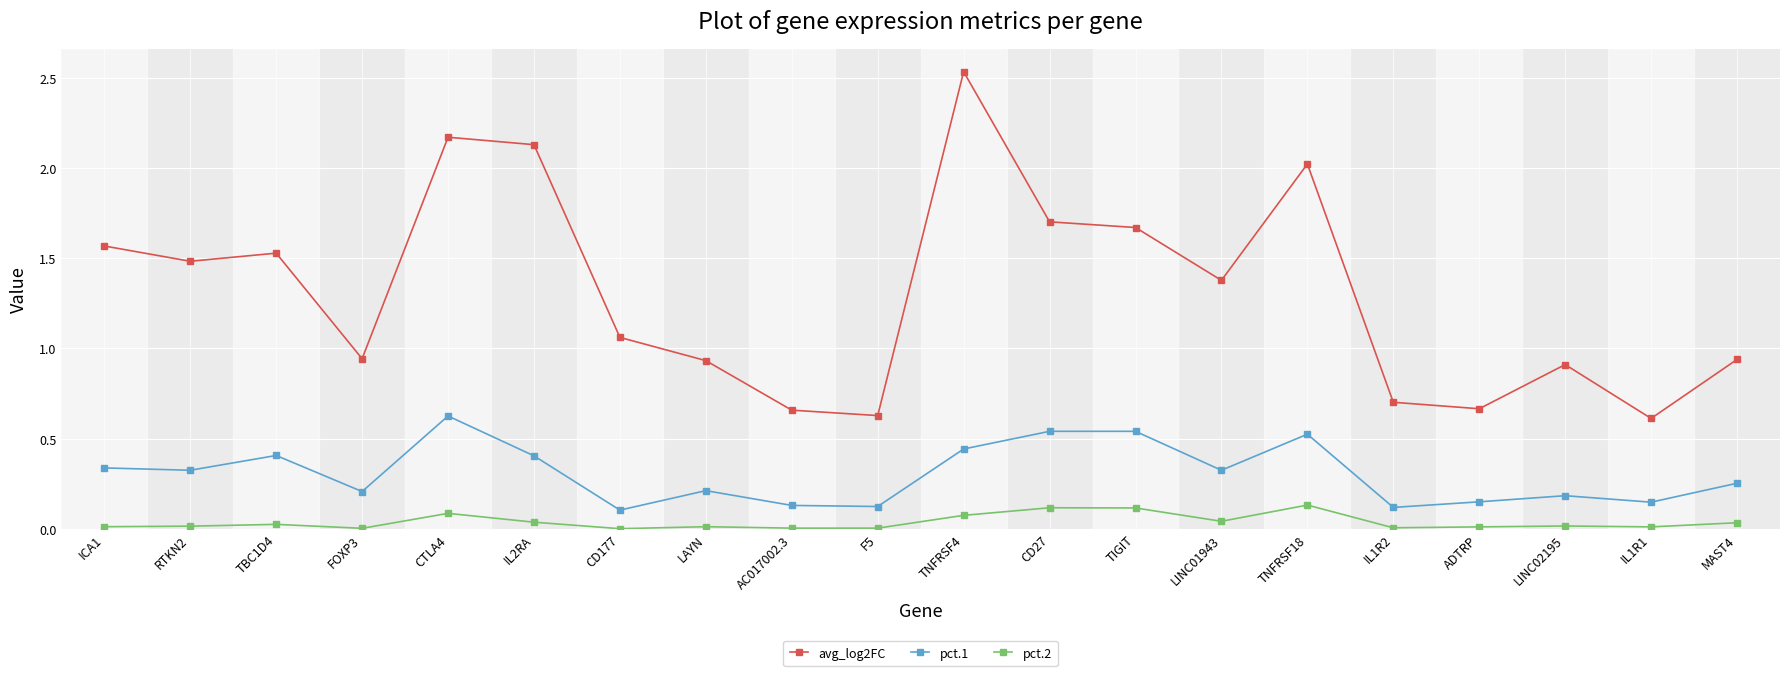

The value of pct.2 at CD27 is 0.0. True or false?

False